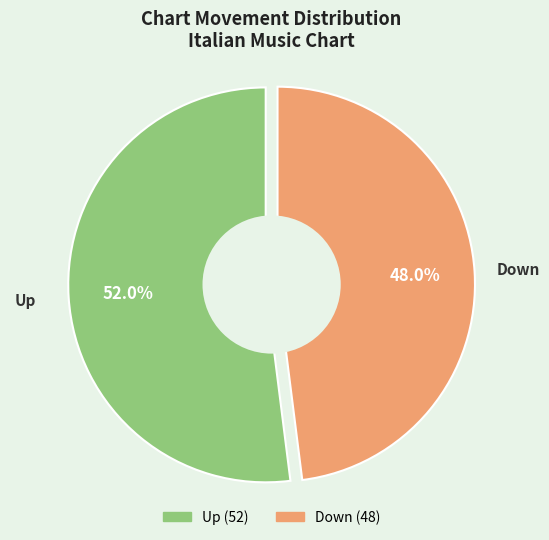

Is it true that down is 48% of the pie?

True